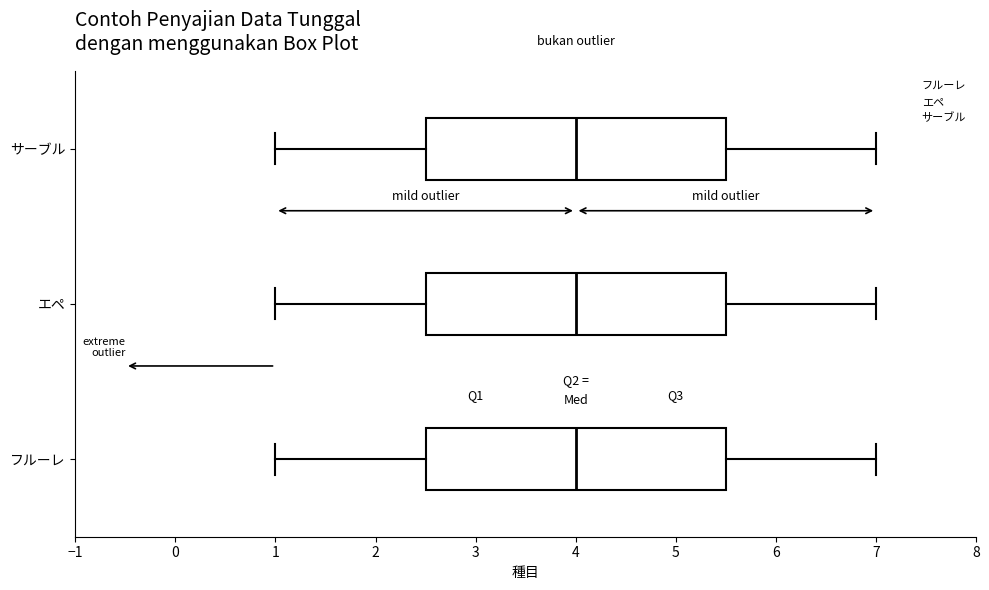

Reading bottom to top, transcribe this box plot: for each box, give where its median line is, the range the box spans, and where its two whiskers end, as read against the x-axis. The values are not printed on the chart, so give them approximately, as read against the axis.

フルーレ: median 4.0, box 2.5 to 5.5, whiskers 1.0 to 7.0
エペ: median 4.0, box 2.5 to 5.5, whiskers 1.0 to 7.0
サーブル: median 4.0, box 2.5 to 5.5, whiskers 1.0 to 7.0